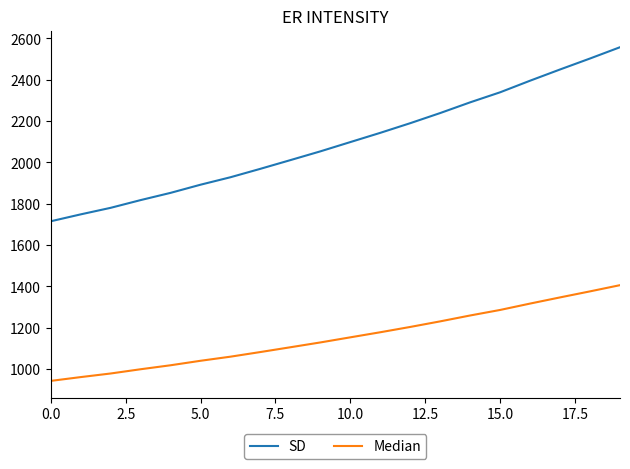

How many lines are shown in the chart?

2